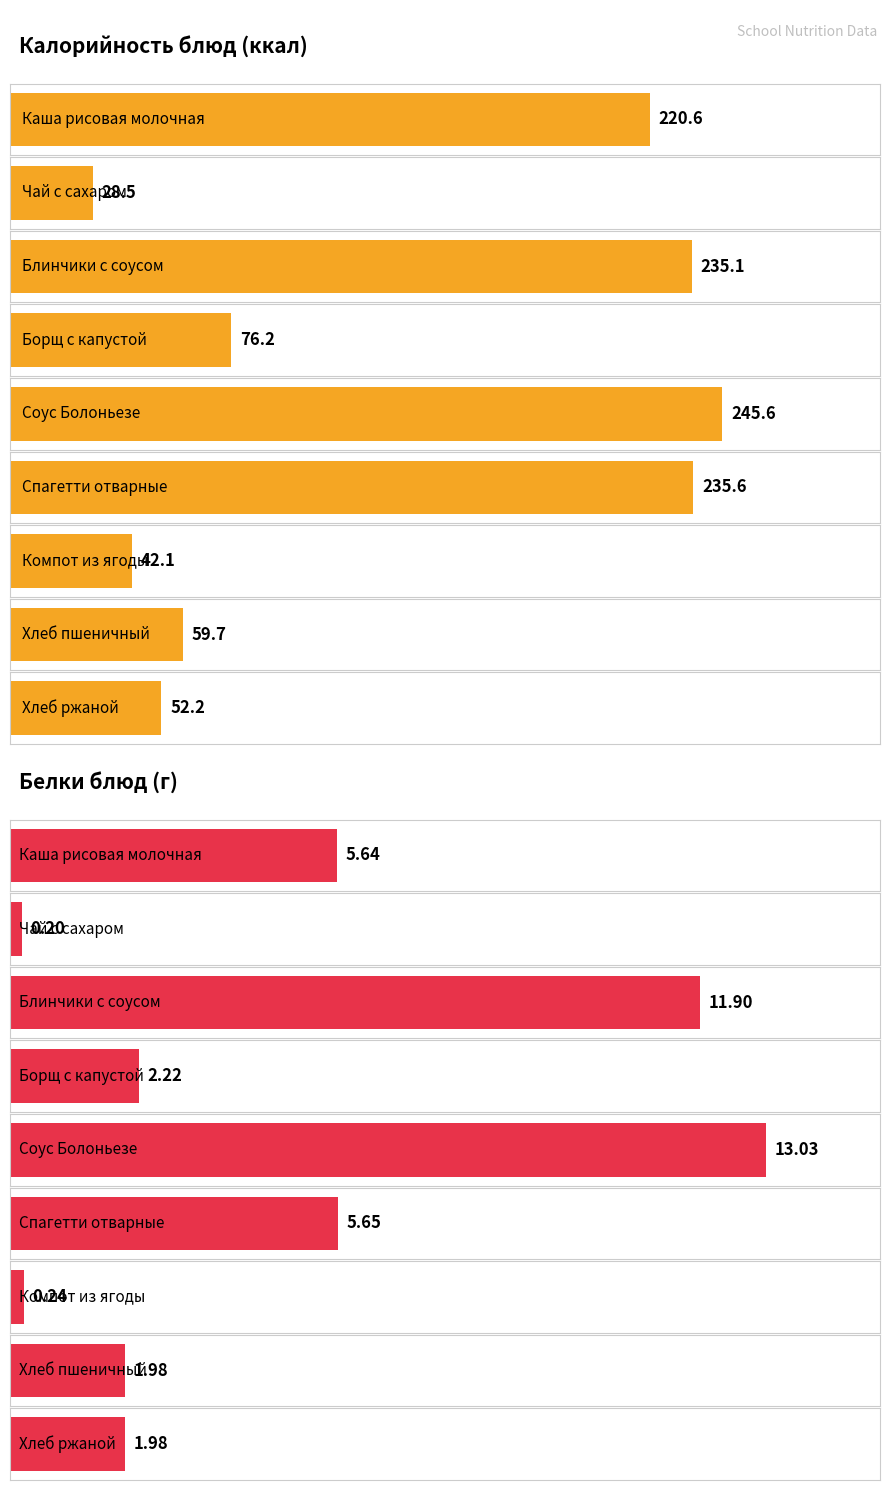

What is the maximum value shown in the chart?

245.6